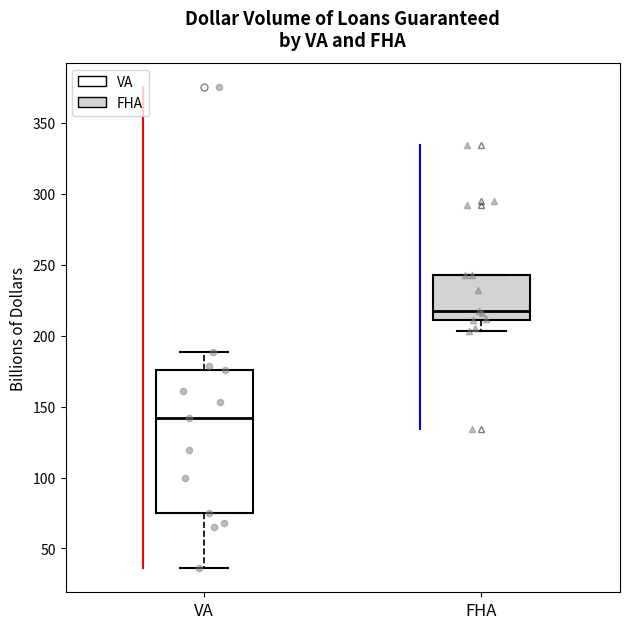

Which box's median line is the lowest?

VA